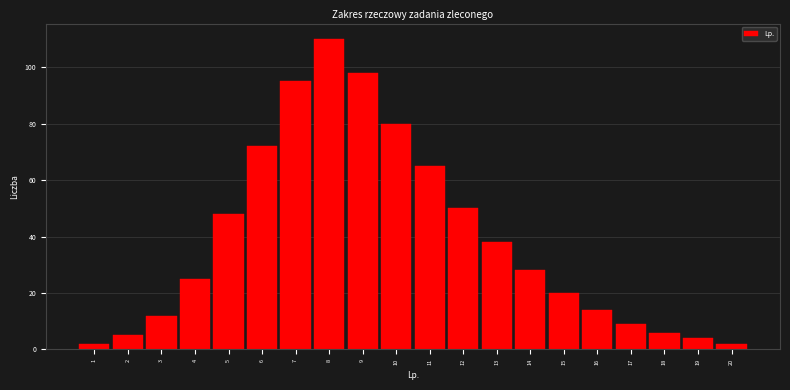

Reading right to left, what are all the values shown in this chart?

2	4	6	9	14	20	28	38	50	65	80	98	110	95	72	48	25	12	5	2